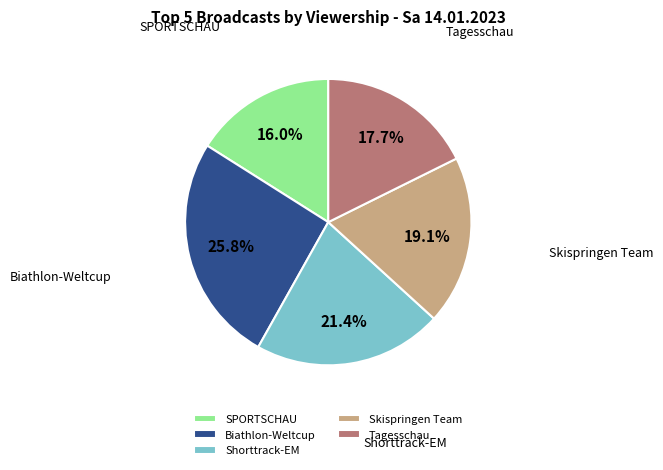

Which slice is the smallest?

SPORTSCHAU